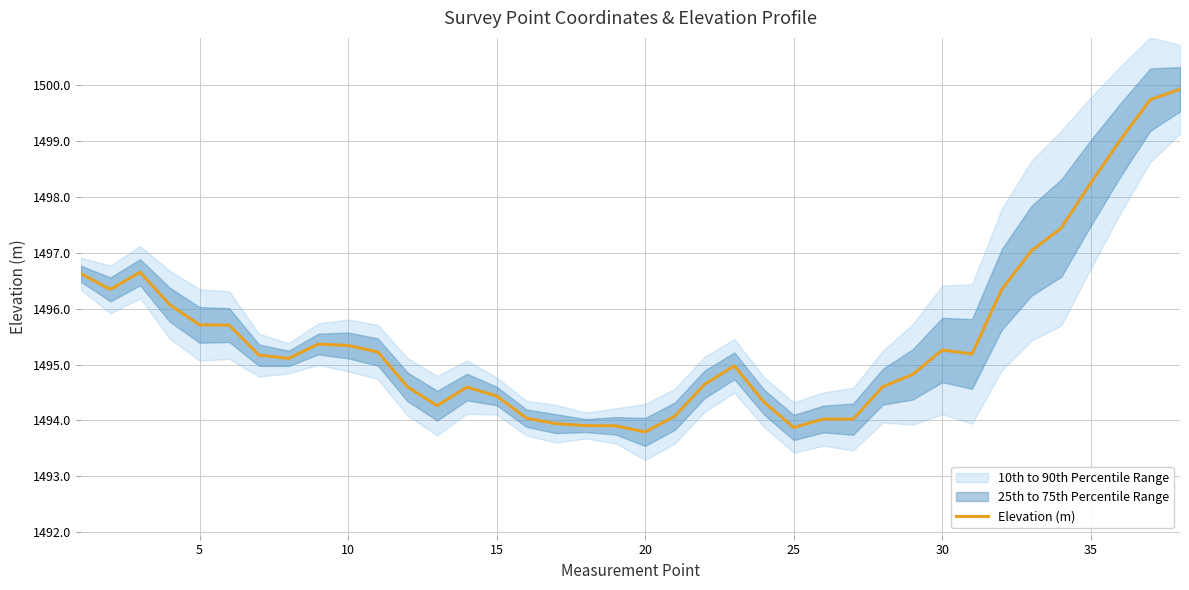

True or false: there are more than 0 points higher than both neighbors.

True